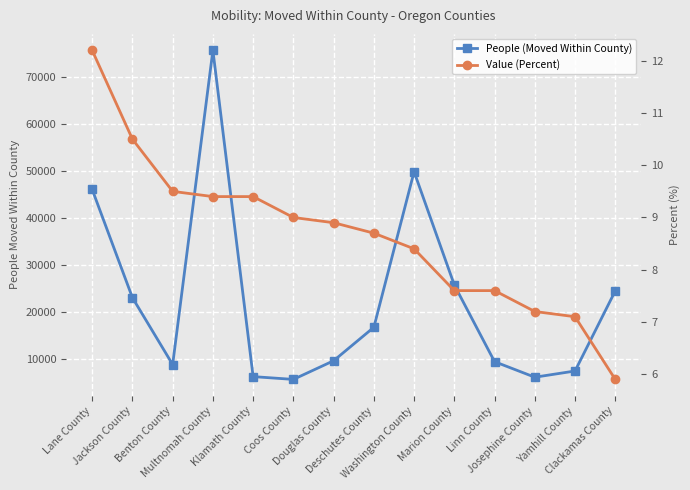

What position from the left is Klamath County?

5